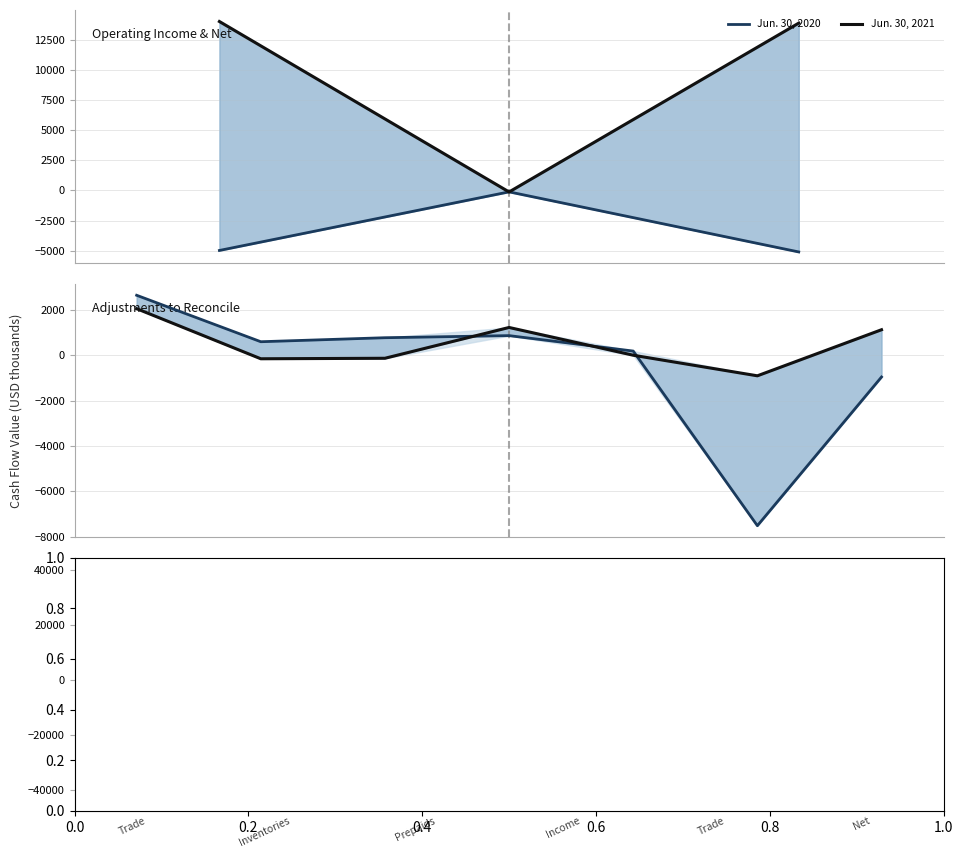

True or false: Jun. 30, 2021 has more than 0 interior local peaks.

True